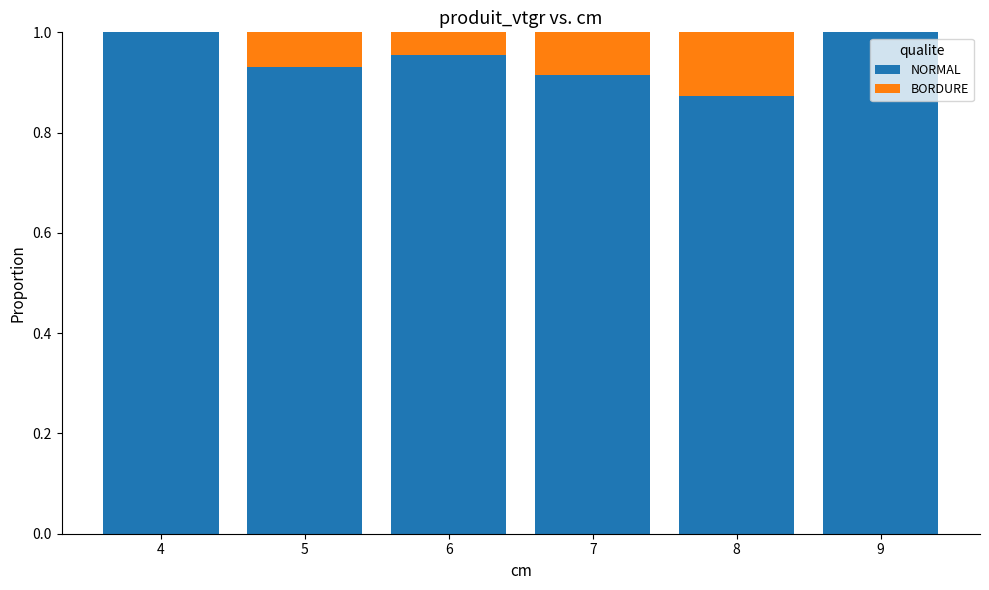

What are all the series names shown in the legend?

NORMAL, BORDURE